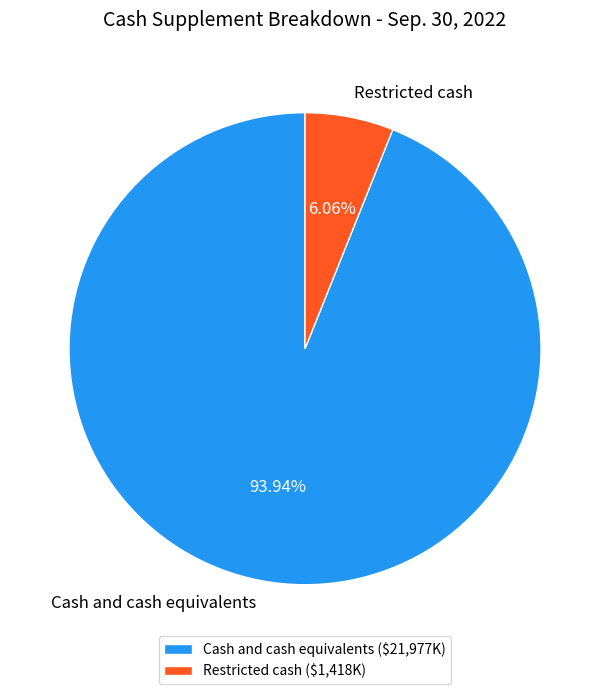

What is the ratio of the value at Cash and cash equivalents to the value at Restricted cash?

15.5